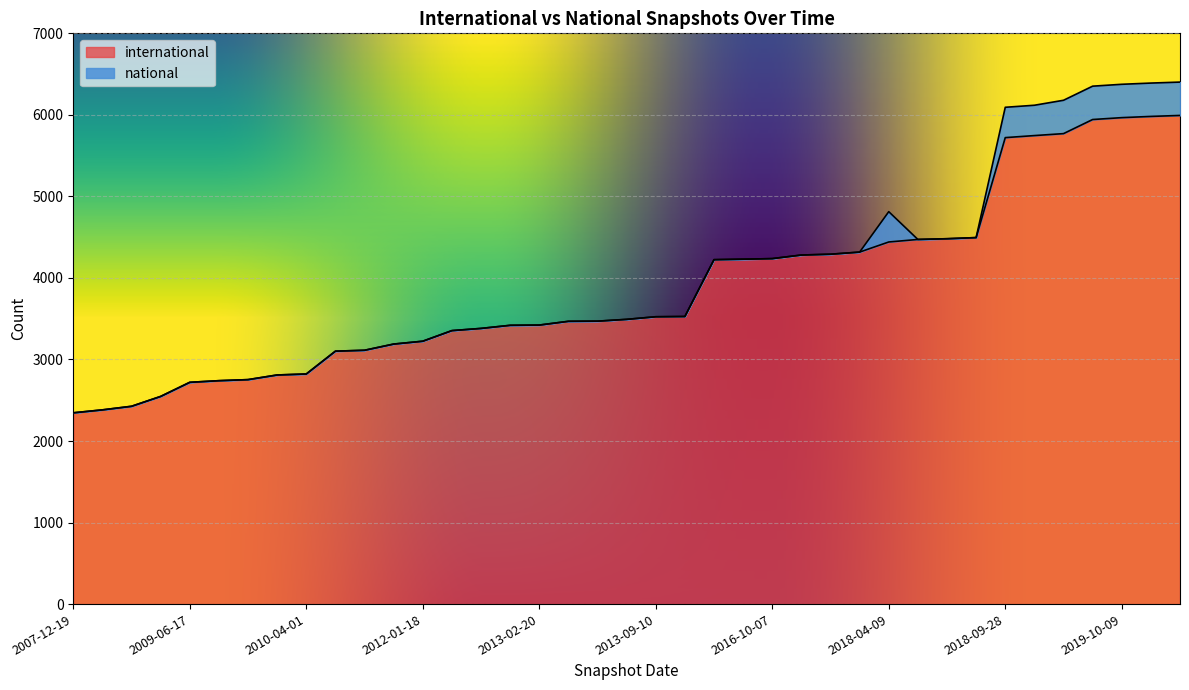

What is the label of the 12th point from the right?

2016-12-27